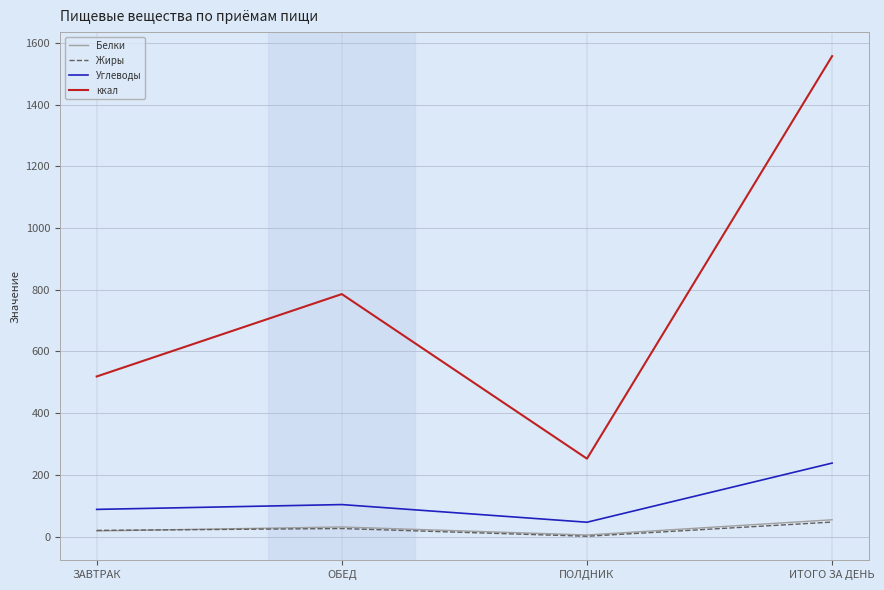

How many lines are shown in the chart?

4